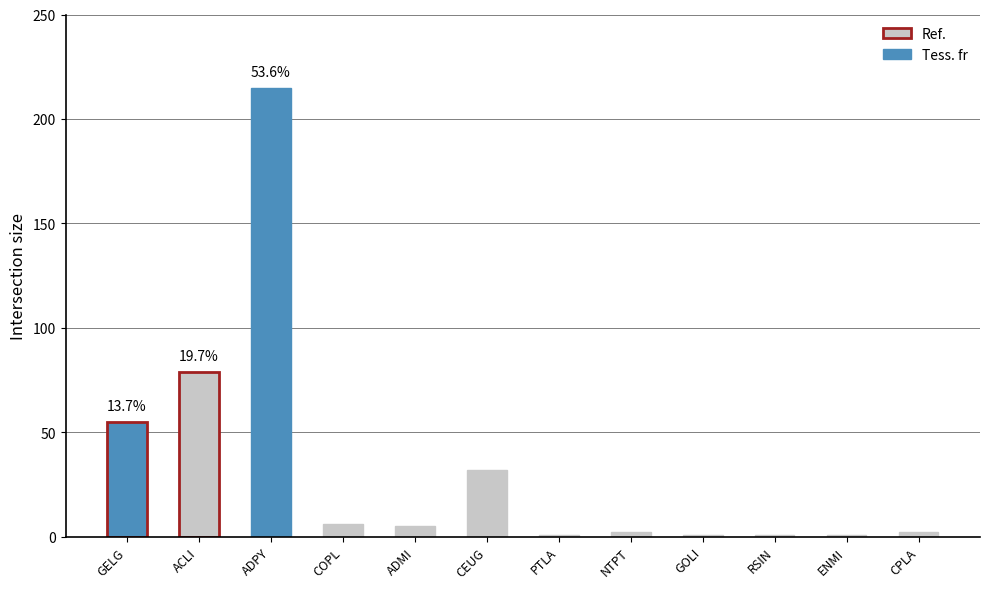

Is it true that the value at ACLI is 79?

True